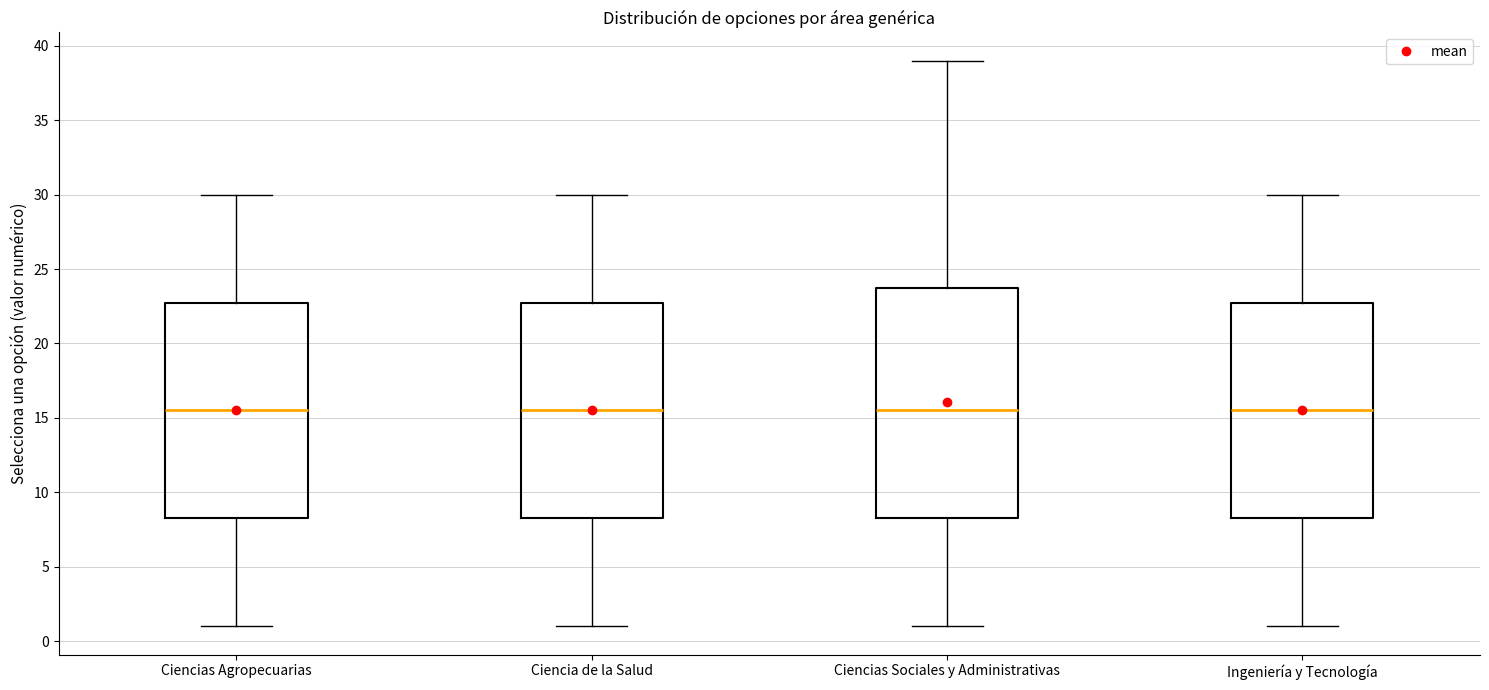

Where is the lower edge of the box for Ciencias Agropecuarias on the y-axis? The values are not printed on the chart, so give them approximately, as read against the axis.

8.5